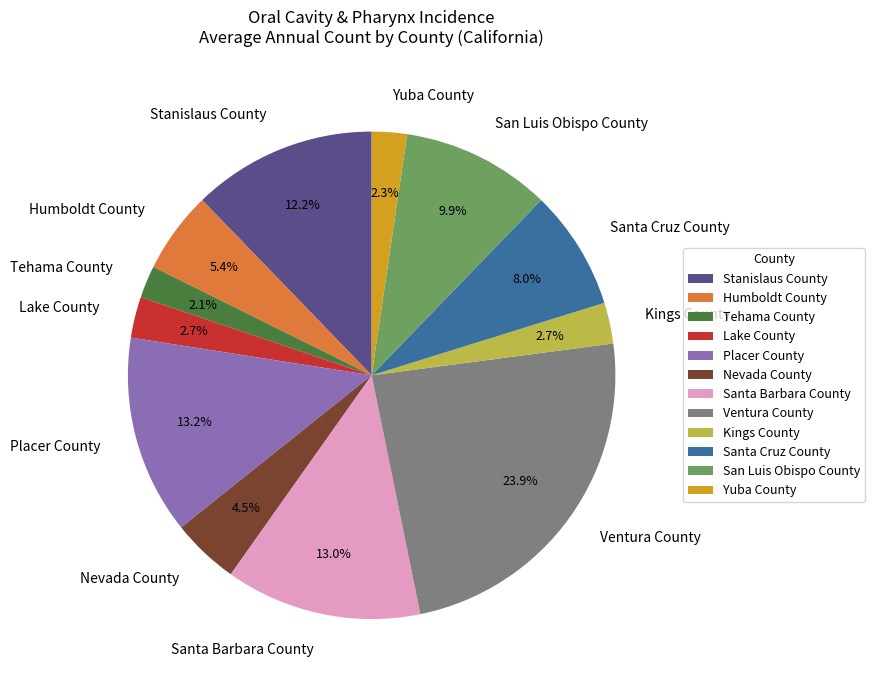

Does Lake County represent more than half of the total?

No